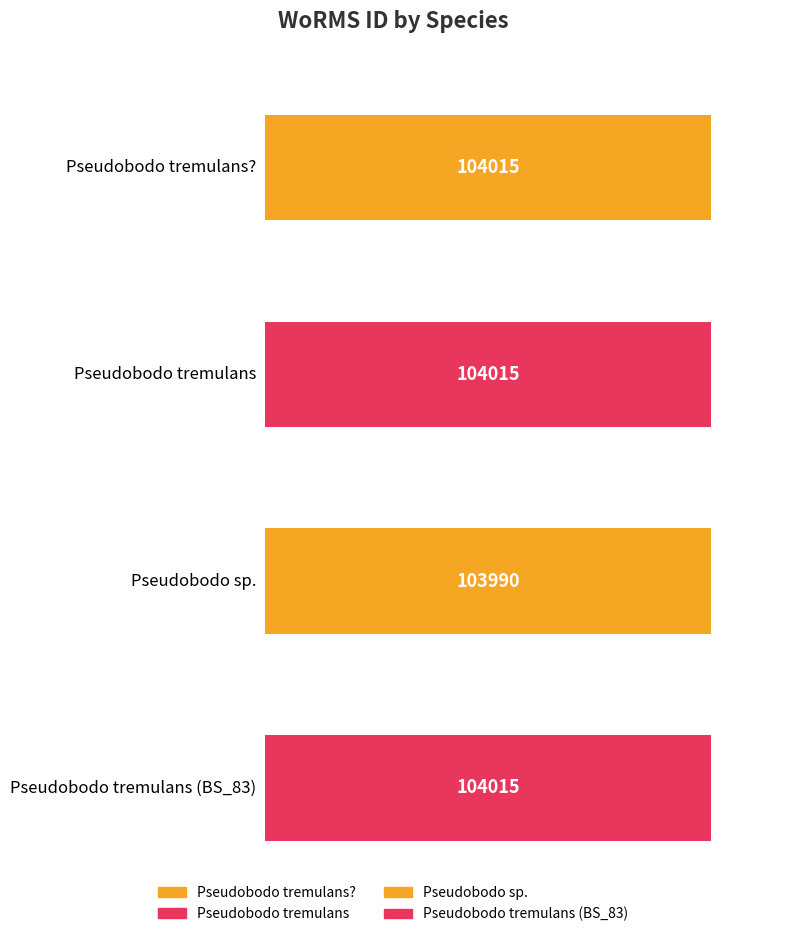

What is the minimum value shown in the chart?

103990